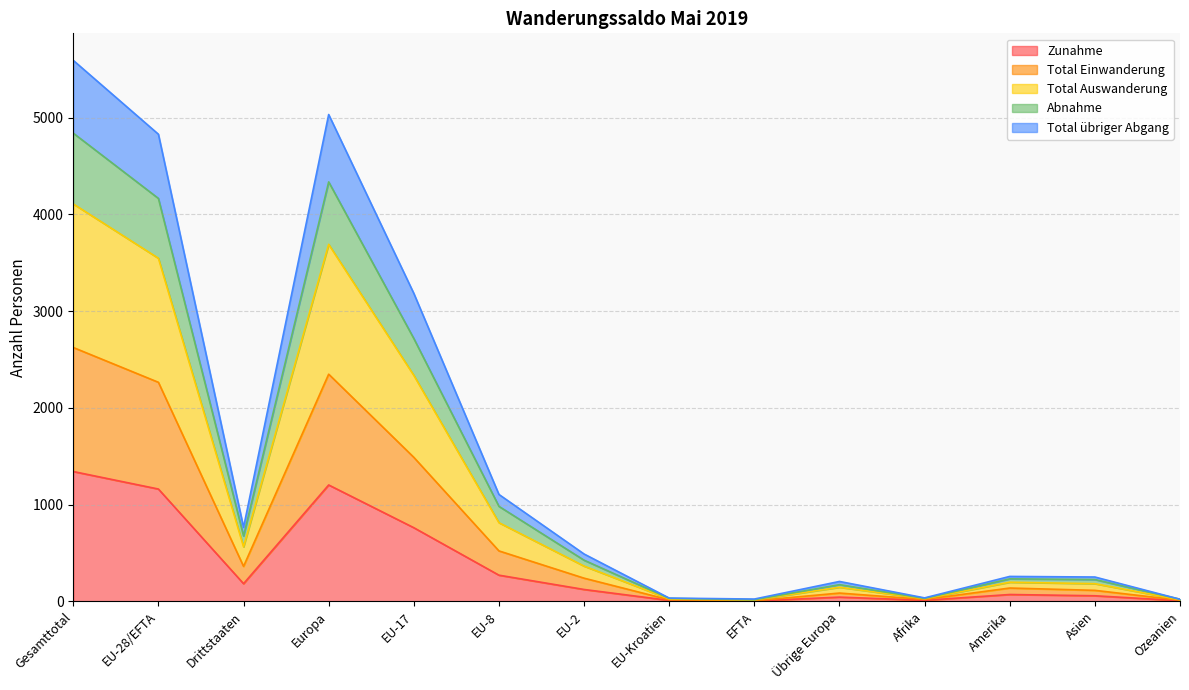

At how many categories does at least one series exceed 4976?

2